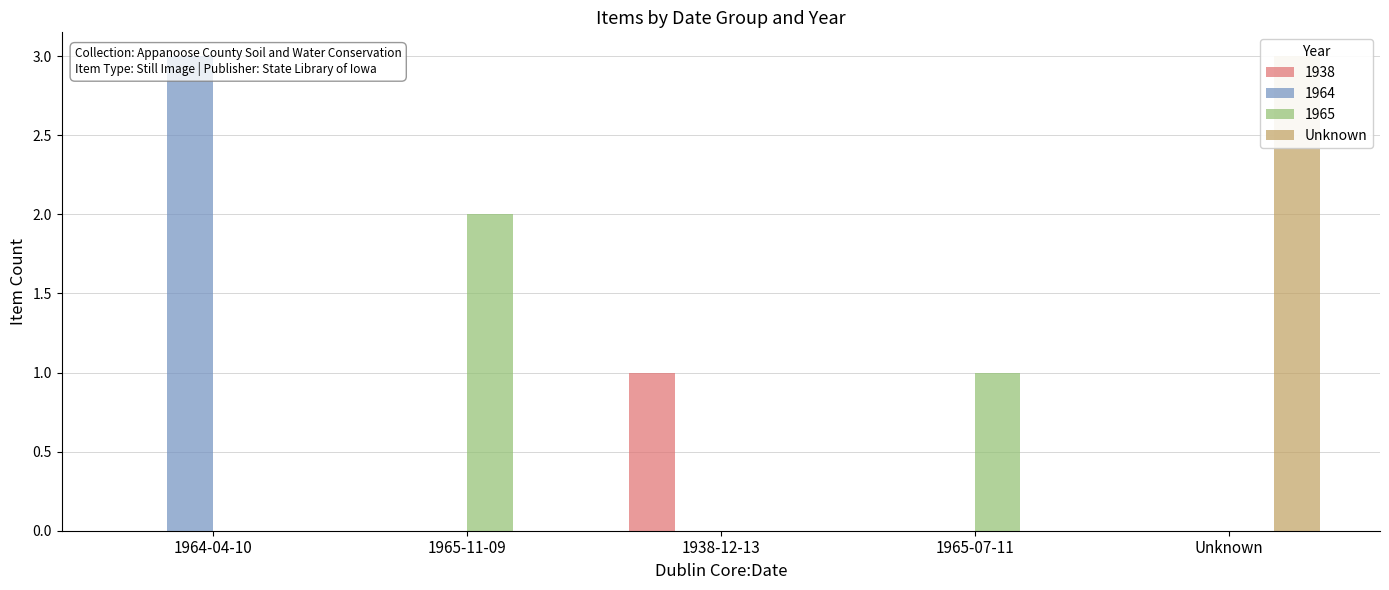

Which category has the highest value across all series?

Unknown